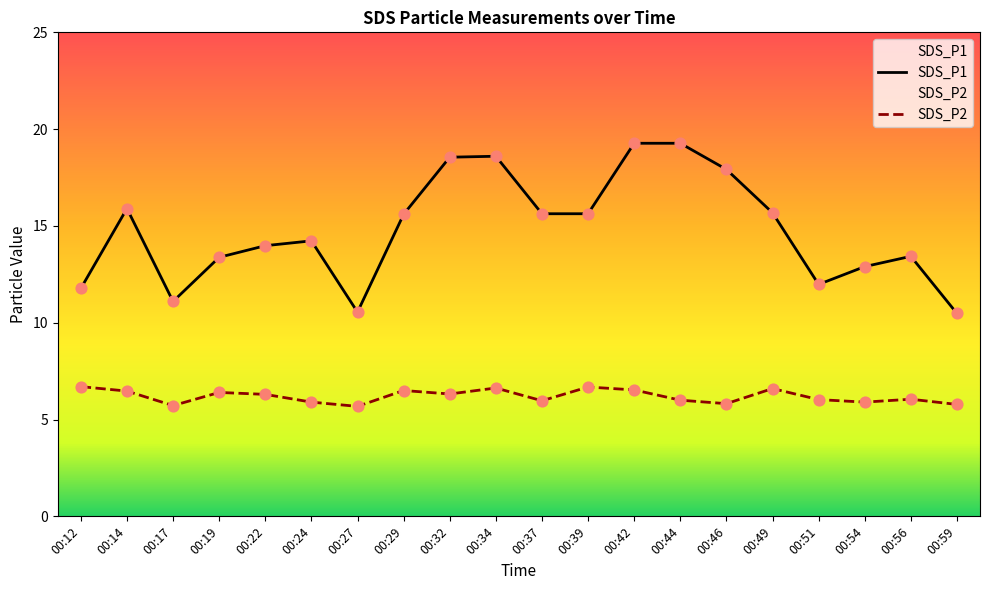

What is the total value across all series at 00:29?

22.1